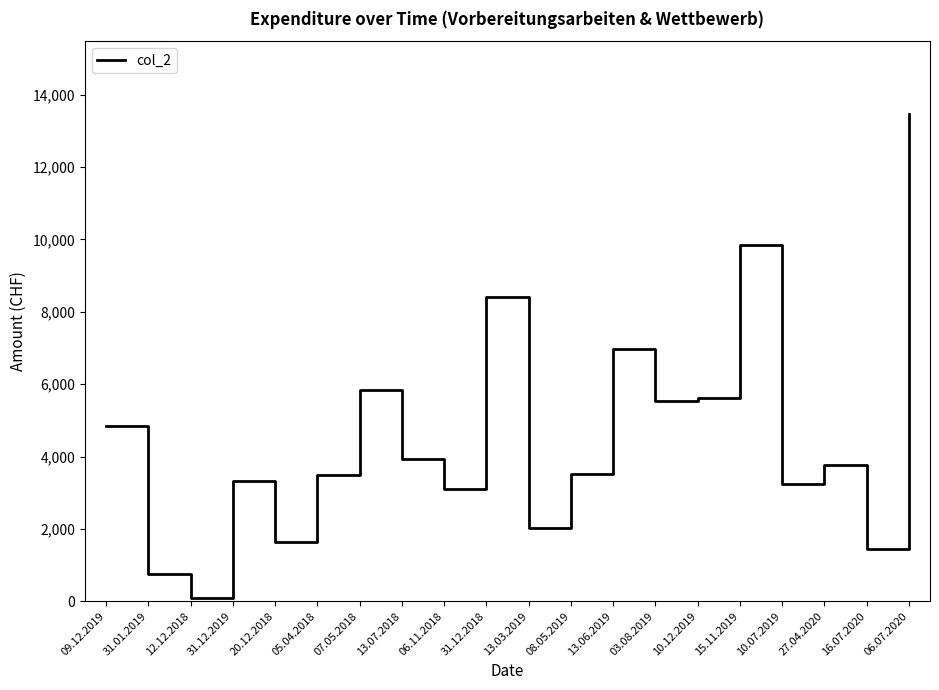

At which category does the chart reach its peak across all series?

06.07.2020